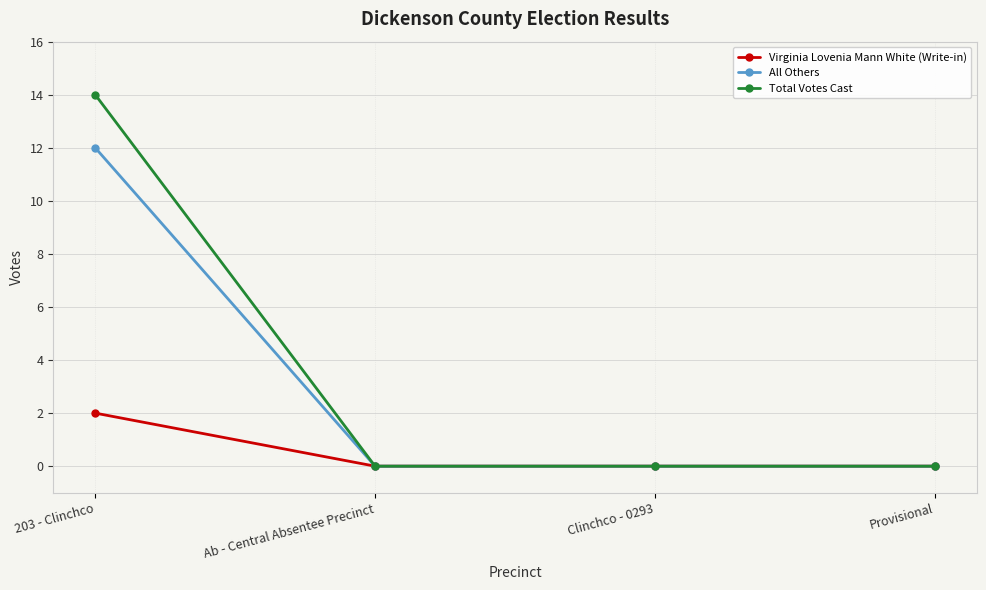

Reading left to right, extract all data points from this chart.

Virginia Lovenia Mann White (Write-in): 203 - Clinchco=2	Ab - Central Absentee Precinct=0	Clinchco - 0293=0	Provisional=0
All Others: 203 - Clinchco=12	Ab - Central Absentee Precinct=0	Clinchco - 0293=0	Provisional=0
Total Votes Cast: 203 - Clinchco=14	Ab - Central Absentee Precinct=0	Clinchco - 0293=0	Provisional=0